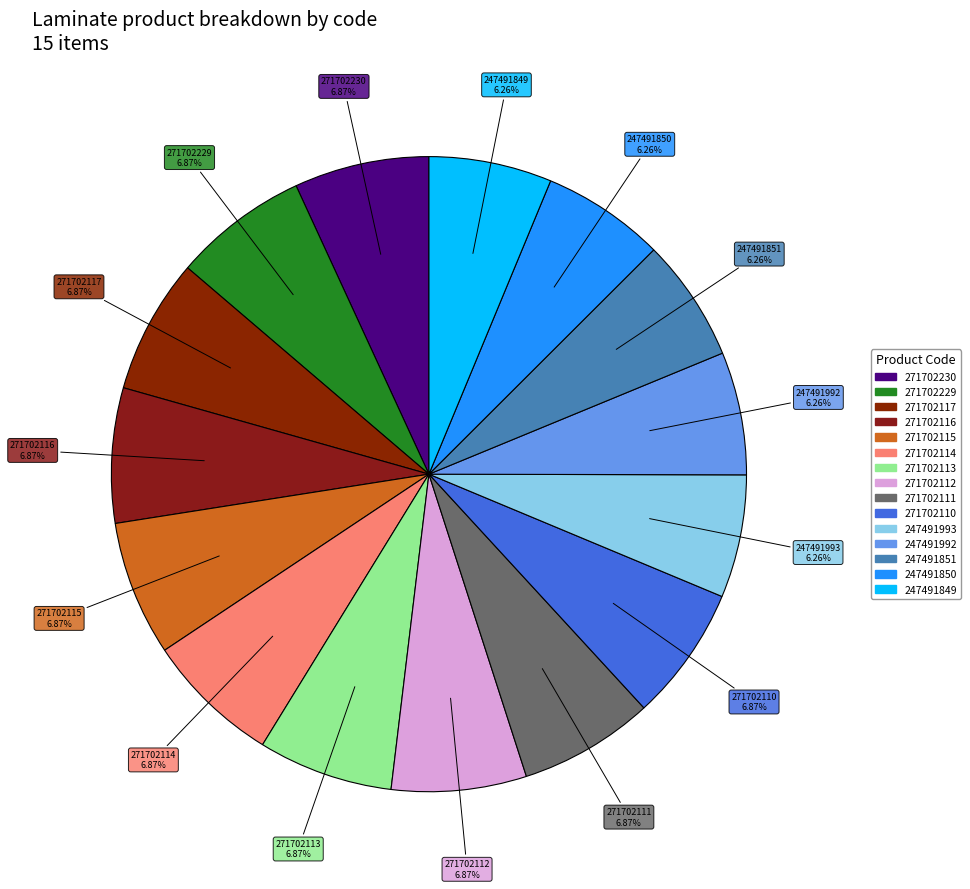

How many slices are in this pie chart?

15